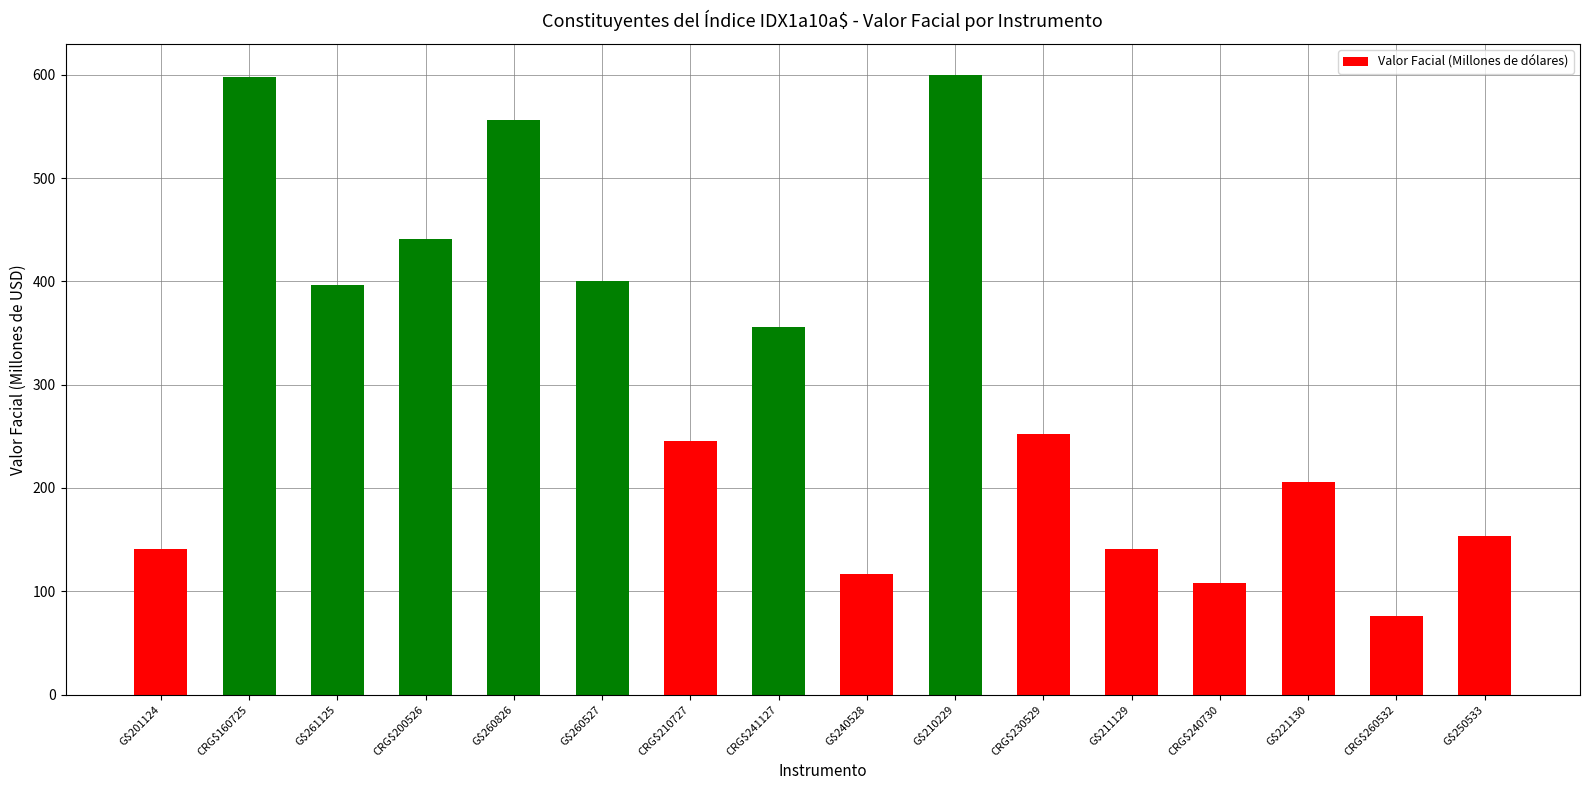

What is the difference between the maximum and minimum values?

524.2